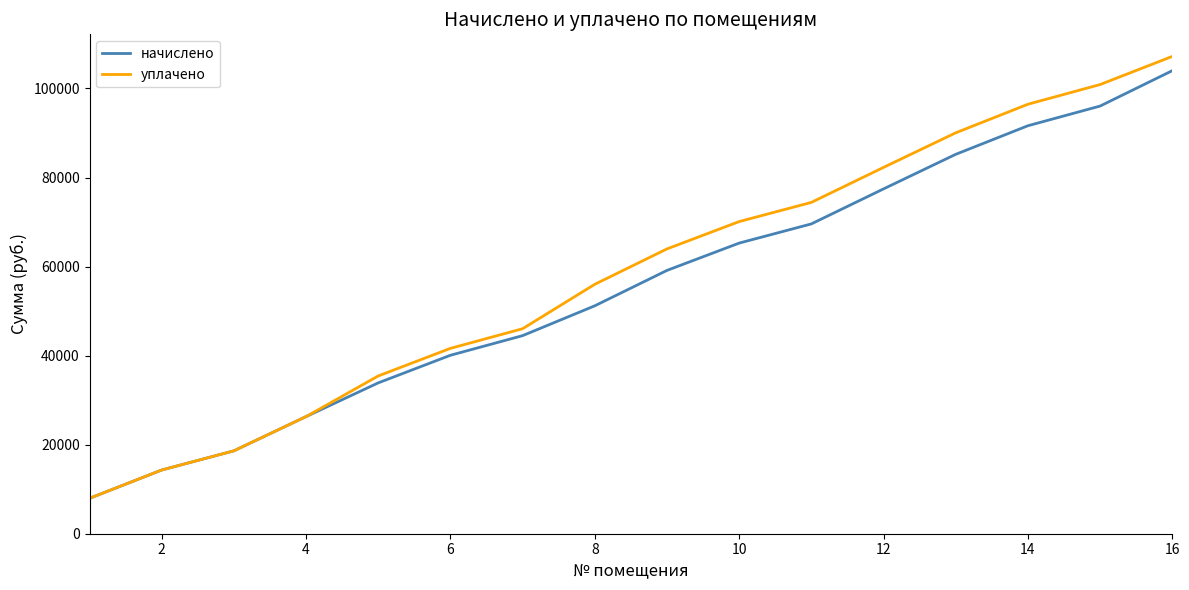

List the series in order of their overall mean, lowest first.

начислено, уплачено